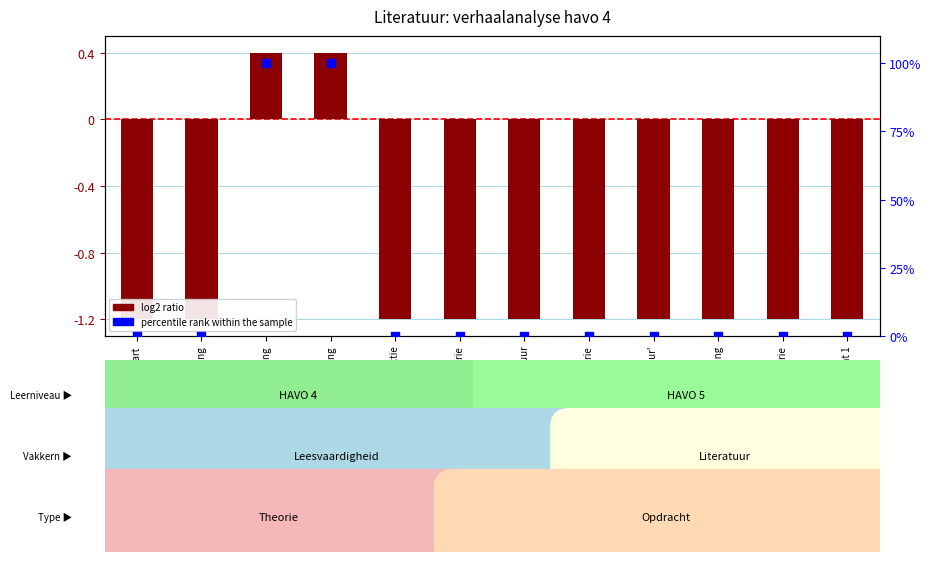

At how many categories does at least one series exceed 38?

2